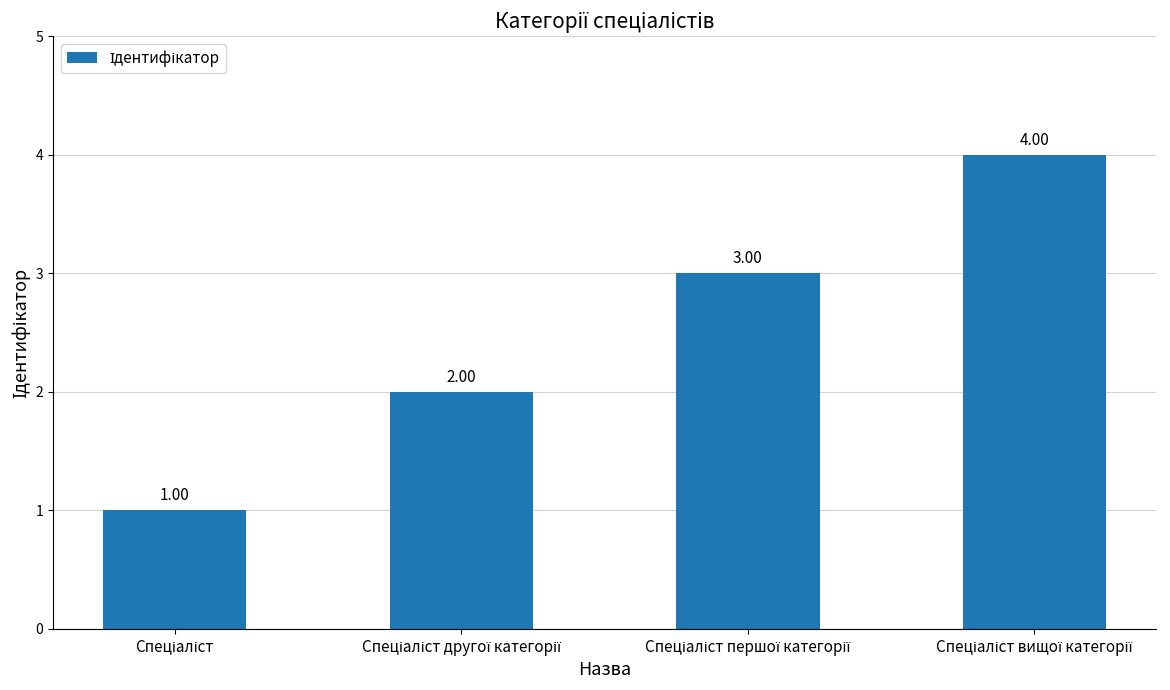

What is the difference between the maximum and minimum values?

3